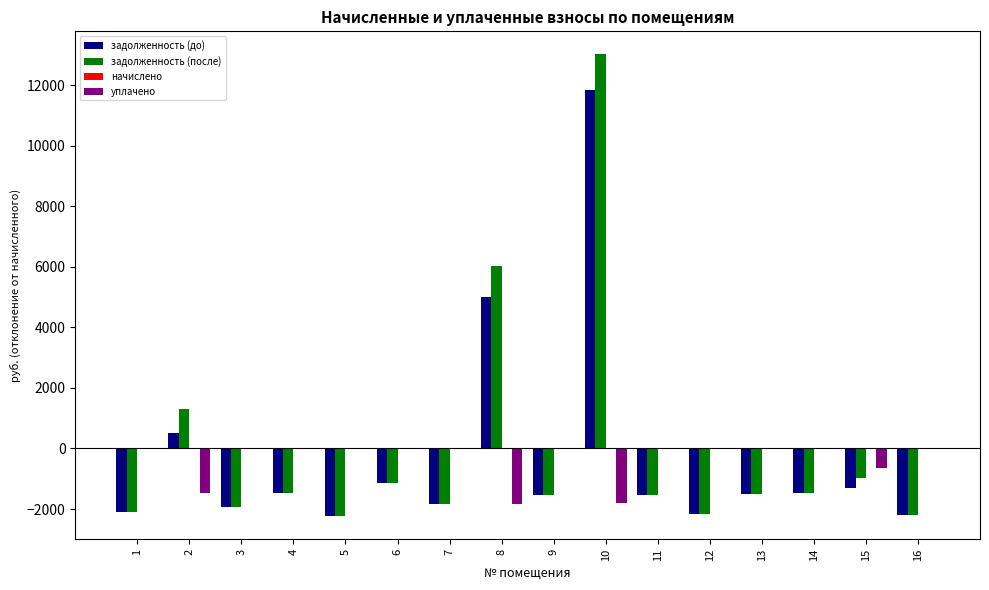

At which label is задолженность (до) closest to 4807?

8